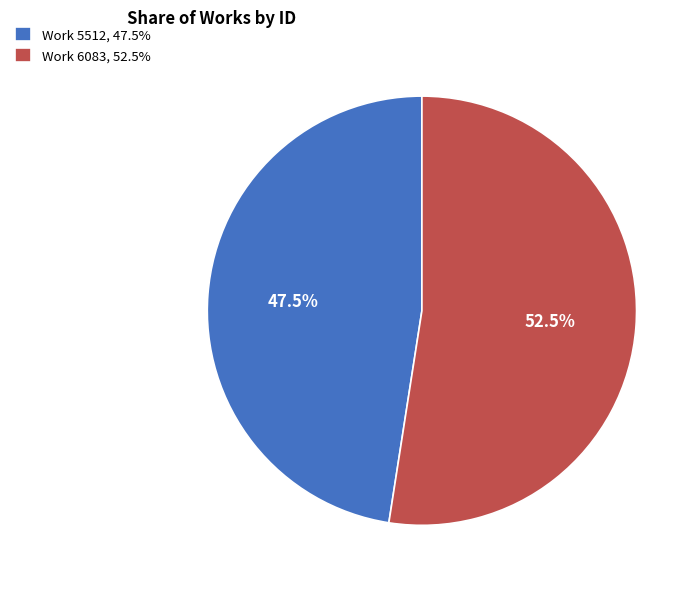

To the nearest percent, what is the combined percentage of Work 6083 and Work 5512?

100%